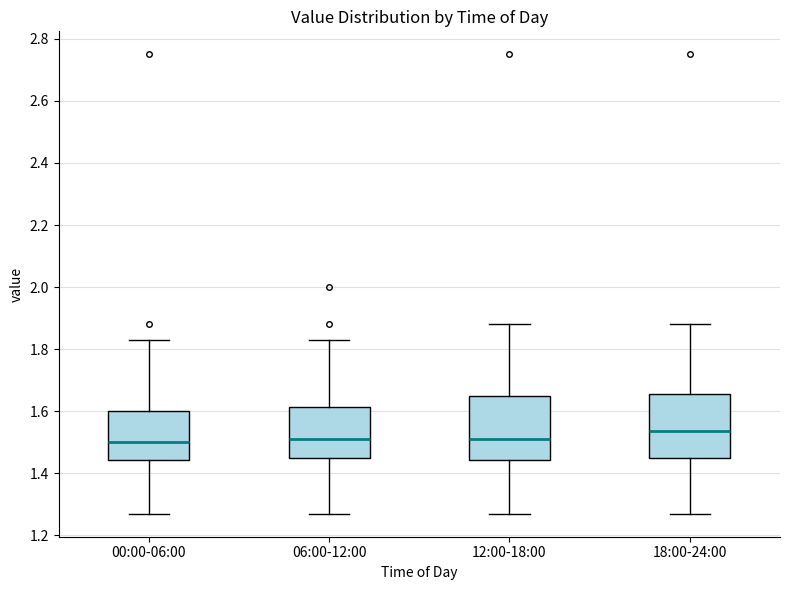

Reading left to right, read every box against the y-axis: the position of its median line, the range the box covers, and the ends of its whiskers. The values are not printed on the chart, so give them approximately, as read against the axis.

00:00-06:00: median 1.50, box 1.44 to 1.60, whiskers 1.28 to 1.84
06:00-12:00: median 1.52, box 1.46 to 1.62, whiskers 1.28 to 1.84
12:00-18:00: median 1.52, box 1.44 to 1.66, whiskers 1.28 to 1.88
18:00-24:00: median 1.54, box 1.46 to 1.66, whiskers 1.28 to 1.88